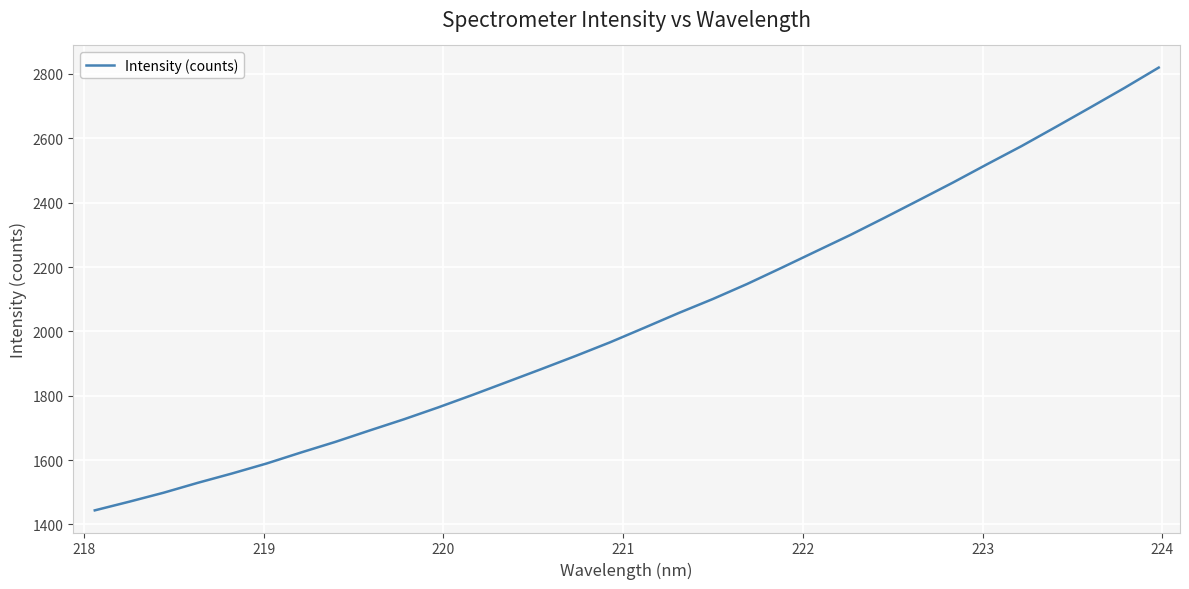

What is the maximum value shown in the chart?

2819.6